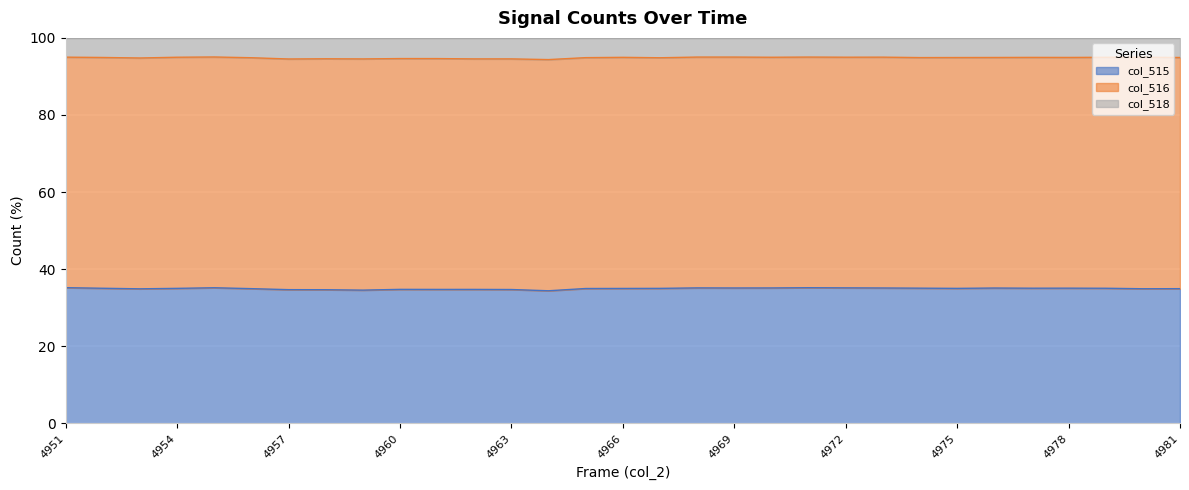

What is the total value across all series at 4968?

130.2